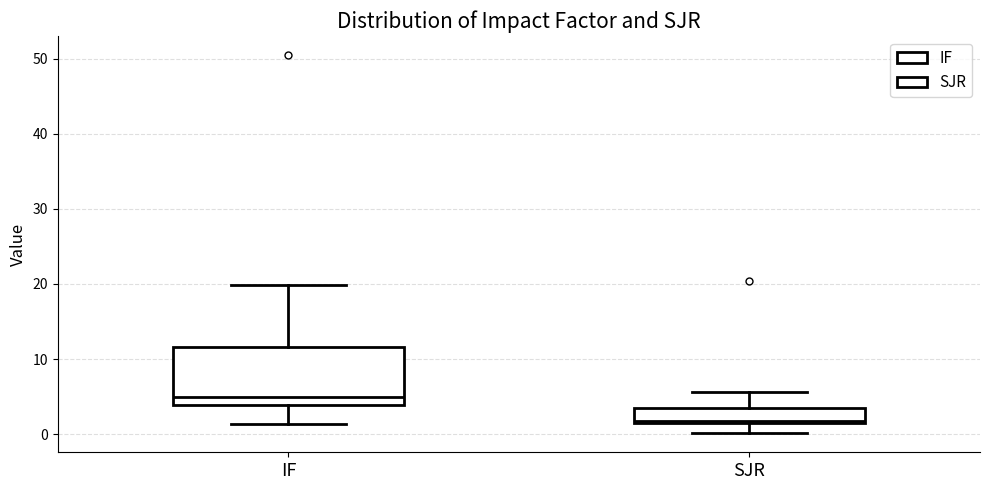

Reading left to right, transcribe this box plot: for each box, give where its median line is, the range the box spans, and where its two whiskers end, as read against the y-axis. The values are not printed on the chart, so give them approximately, as read against the axis.

IF: median 5, box 4 to 12, whiskers 1 to 20
SJR: median 2, box 2 to 4, whiskers 0 to 6